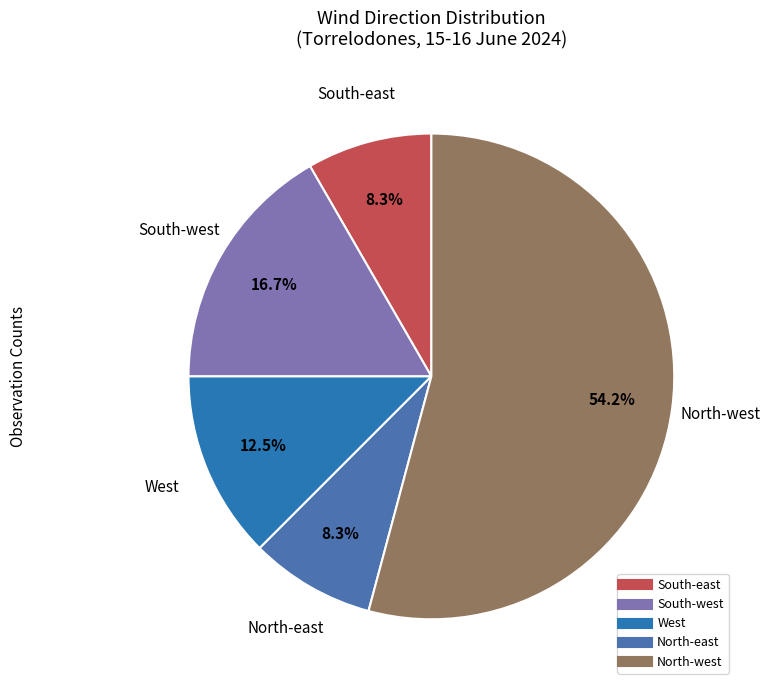

Count the number of slices in the pie.

5